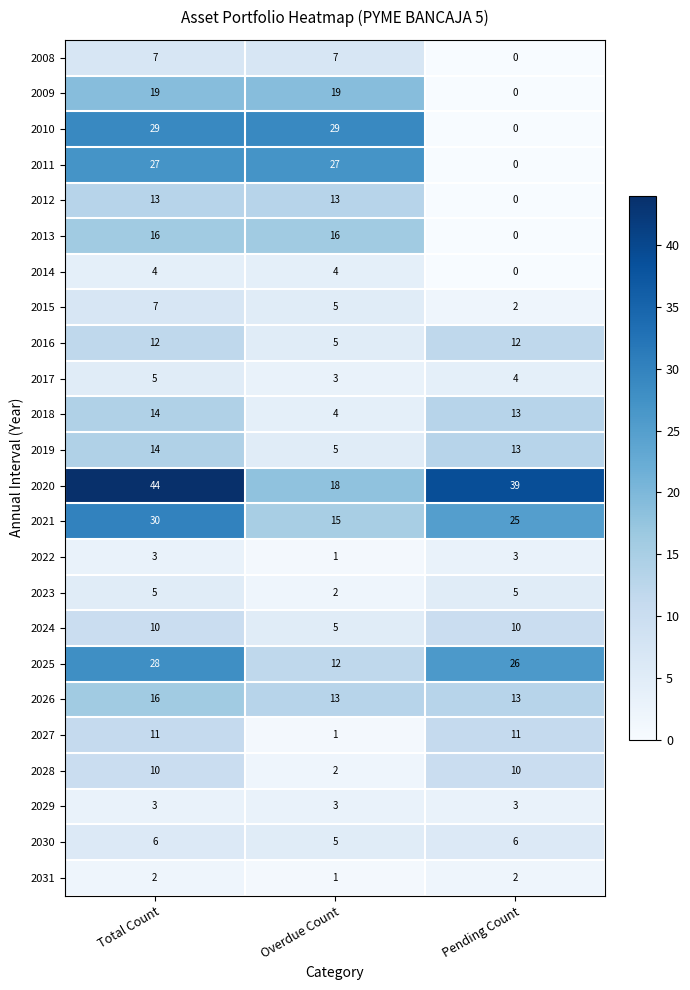

How many 2022 values are between 1 and 3?

3